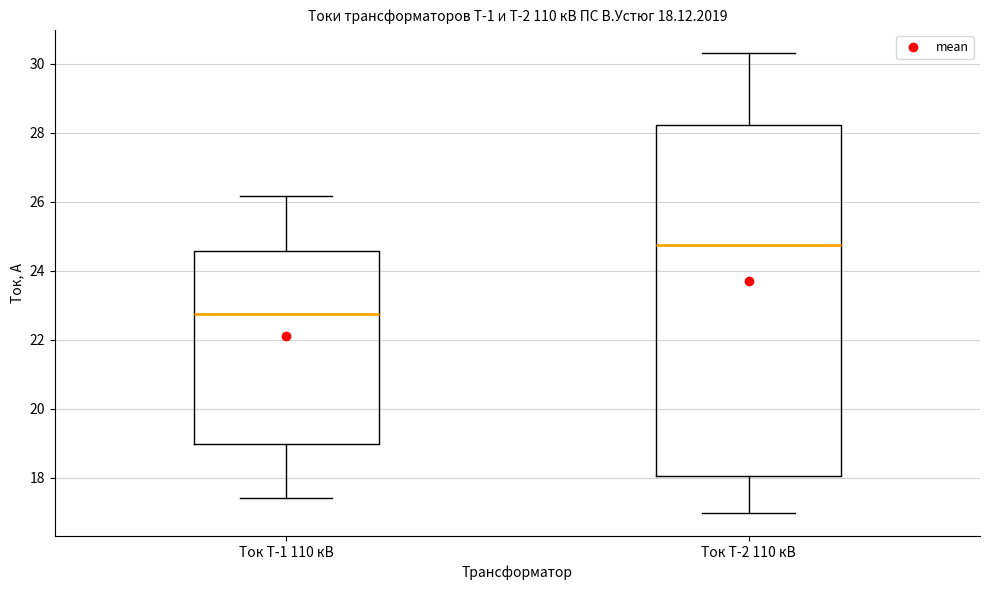

Which box has the highest median line?

Ток Т-2 110 кВ